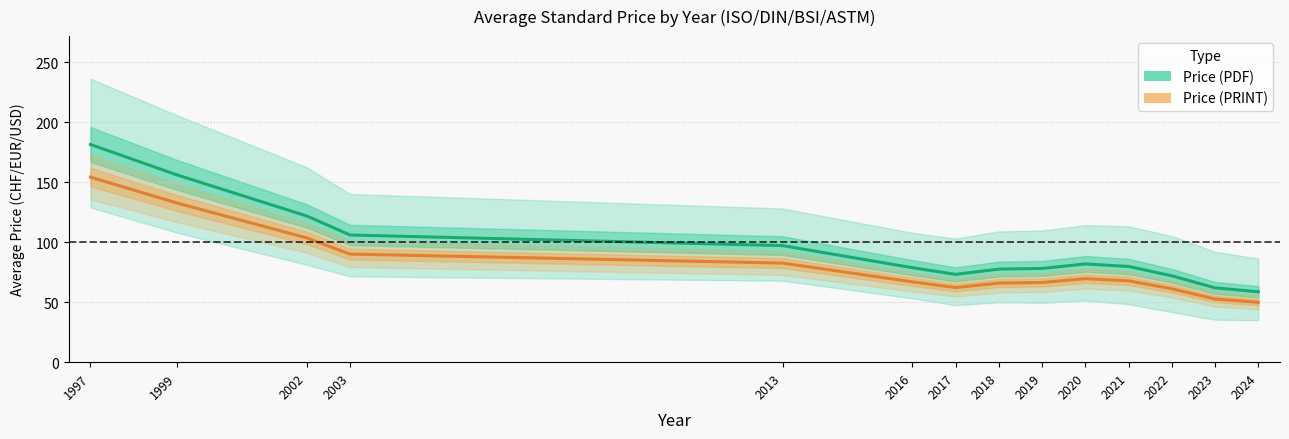

What is the difference between the maximum and second lowest values in the Price (PRINT) series?

101.7